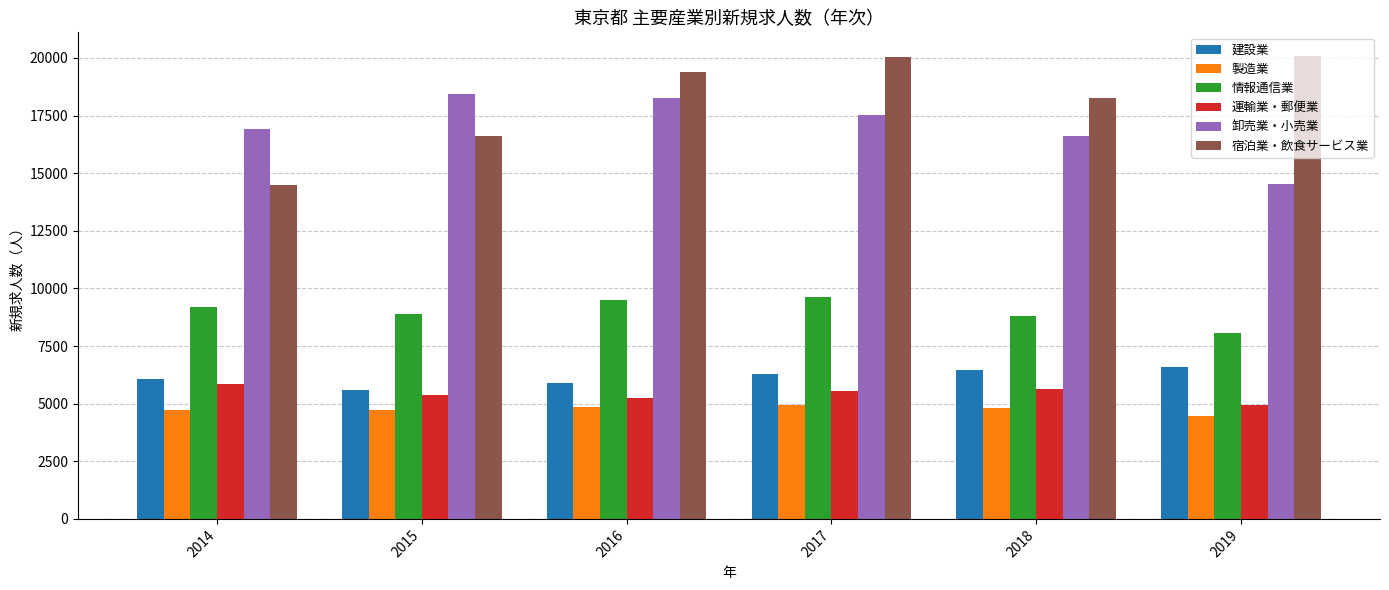

How many groups of bars are there?

6